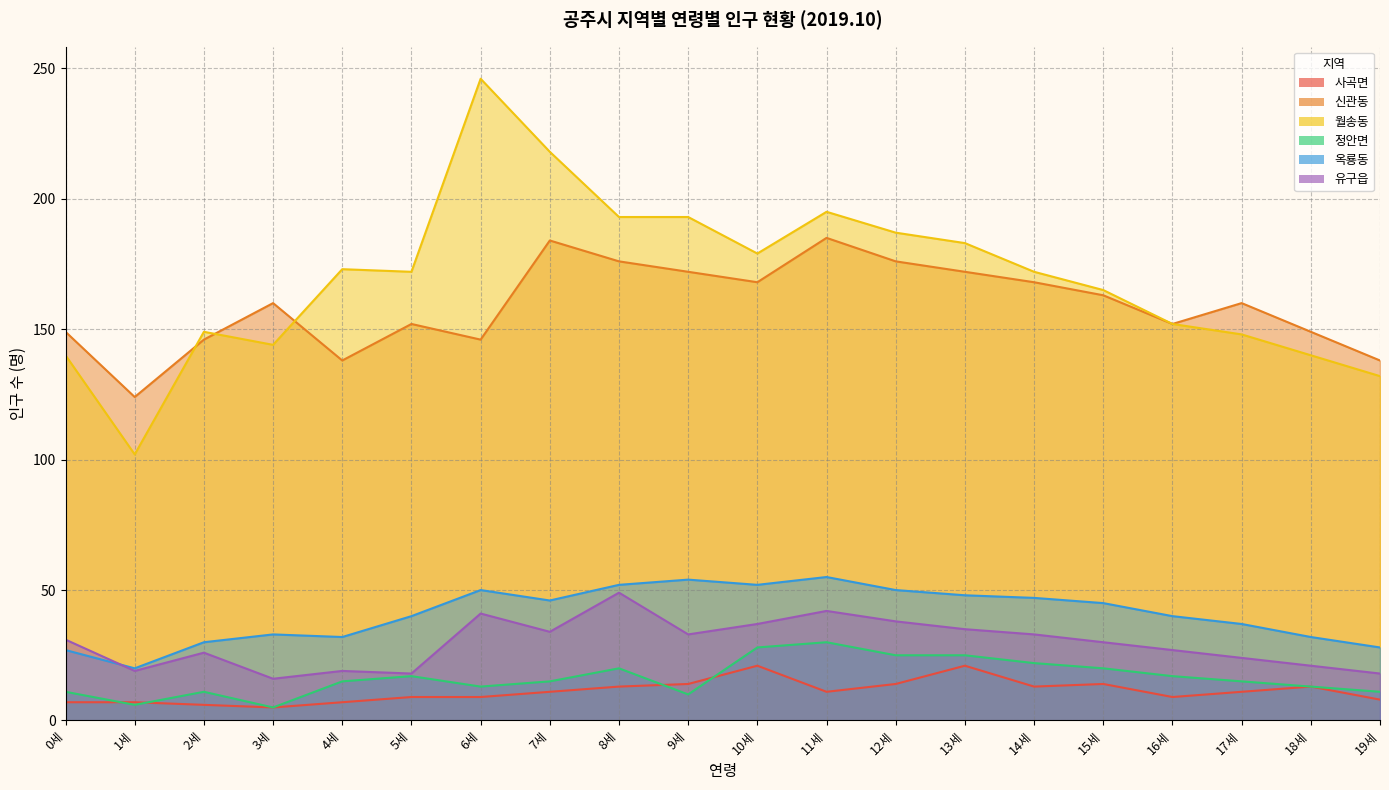

What is the label of the 2nd point from the right?

18세